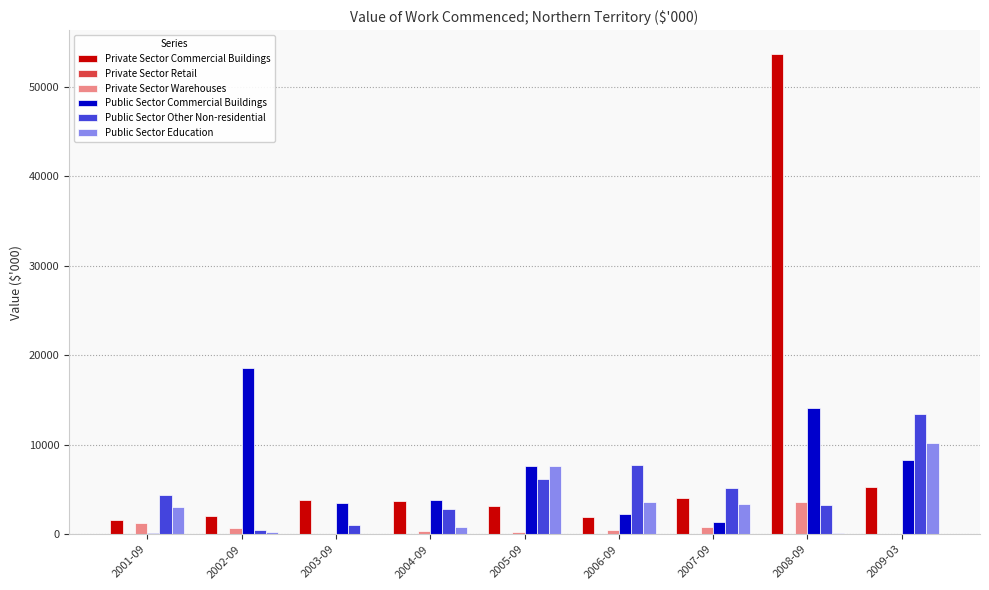

At which label does Public Sector Commercial Buildings first exceed 3809?

2002-09